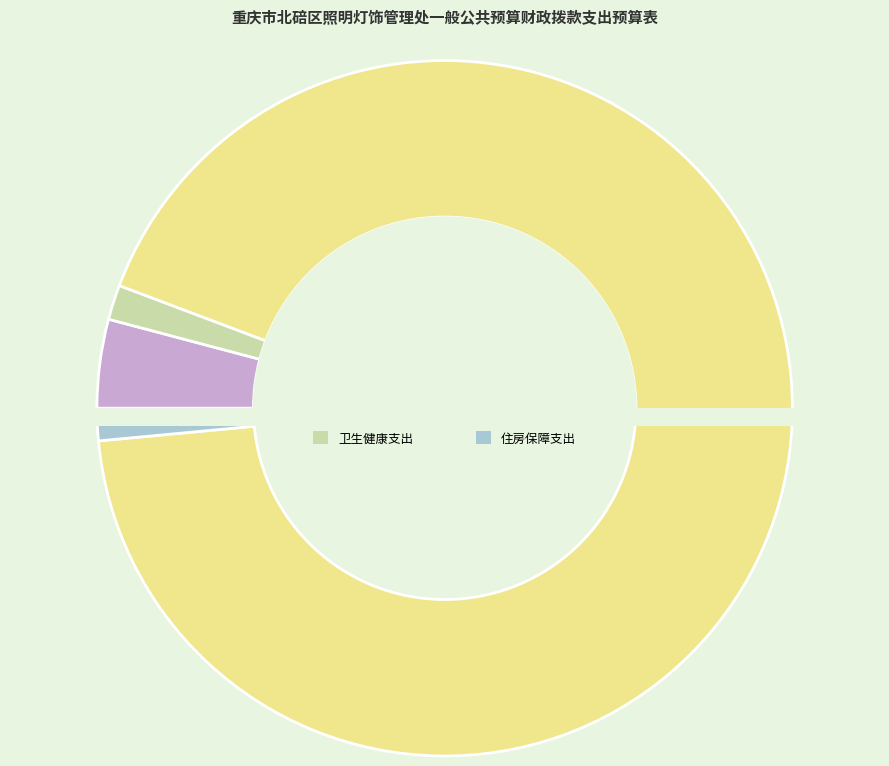

Does 卫生健康支出 represent more than half of the total?

No